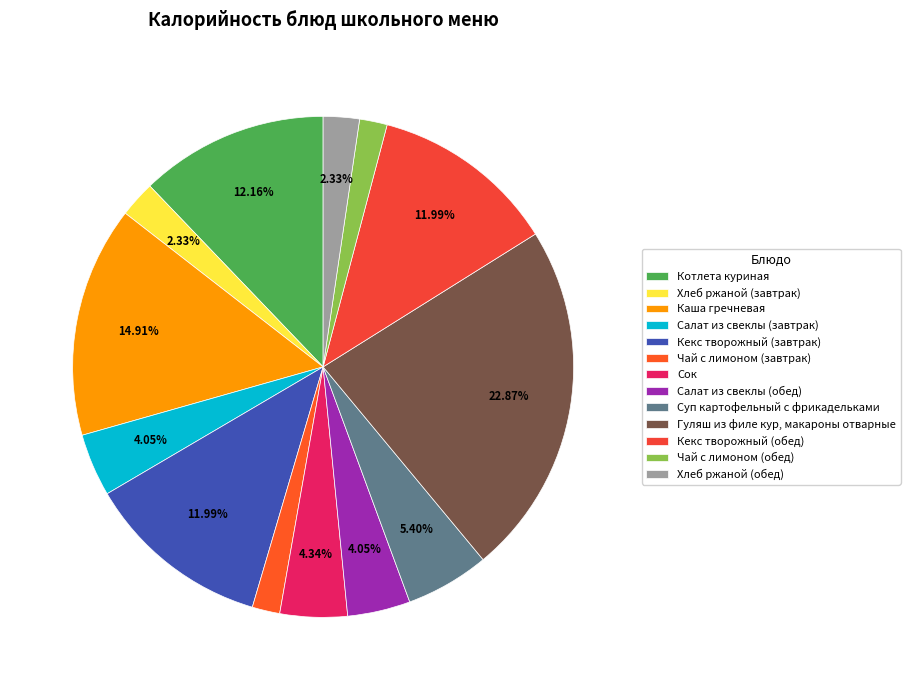

Count the number of slices in the pie.

13